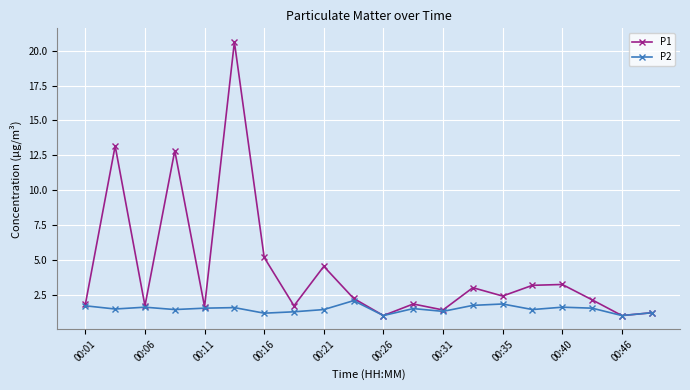

Which series has the largest total across all categories?

P1